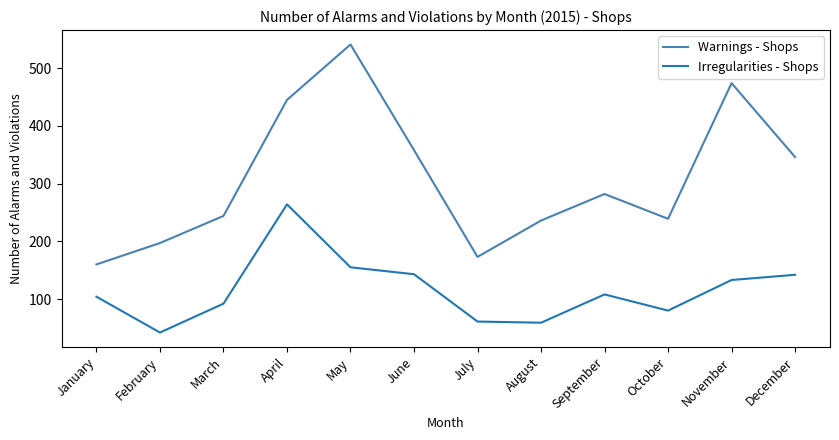

Between January and March, which series saw the biggest shift?

Warnings - Shops